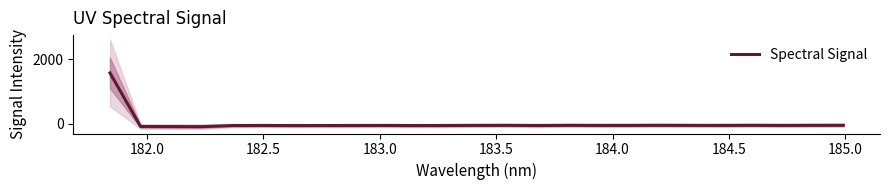

Reading left to right, extract all data points from this chart.

1570.6	-90.3	-93.2	-95.1	-61.5	-59.1	-61.6	-60.4	-59.6	-58.2	-61.5	-59.5	-56.2	-54.3	-59.9	-53.8	-57.1	-56.2	-53.2	-55.7	-56.1	-53.5	-56.8	-53.9	-52.3